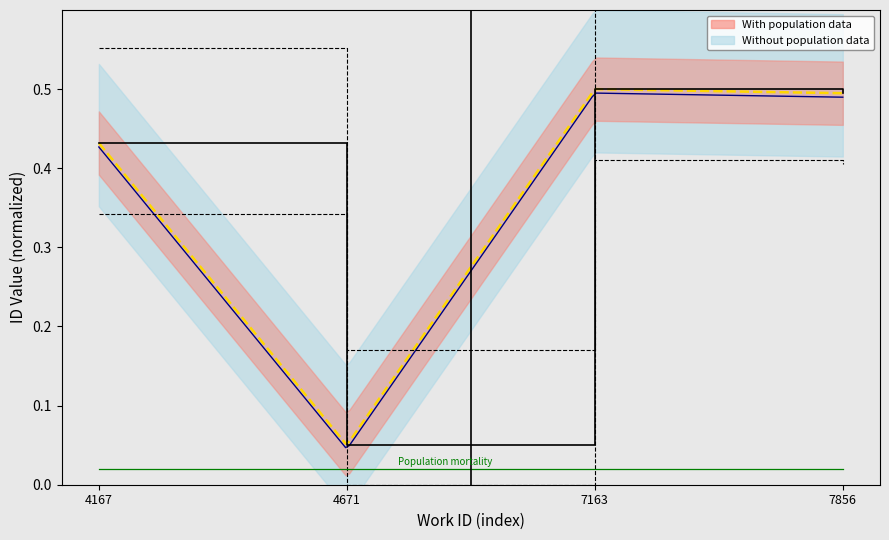

Which category has the lowest value across all series?

4671